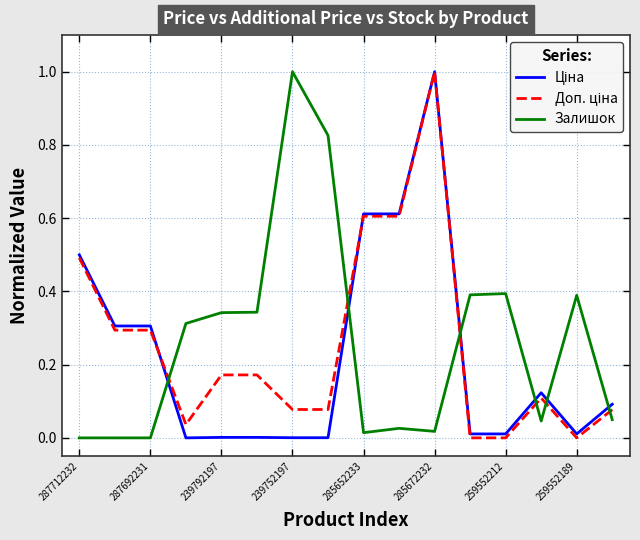

How many lines are shown in the chart?

3